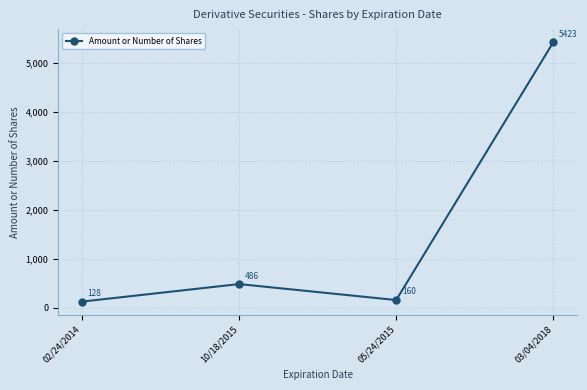

At which category does the chart reach its peak across all series?

03/04/2018